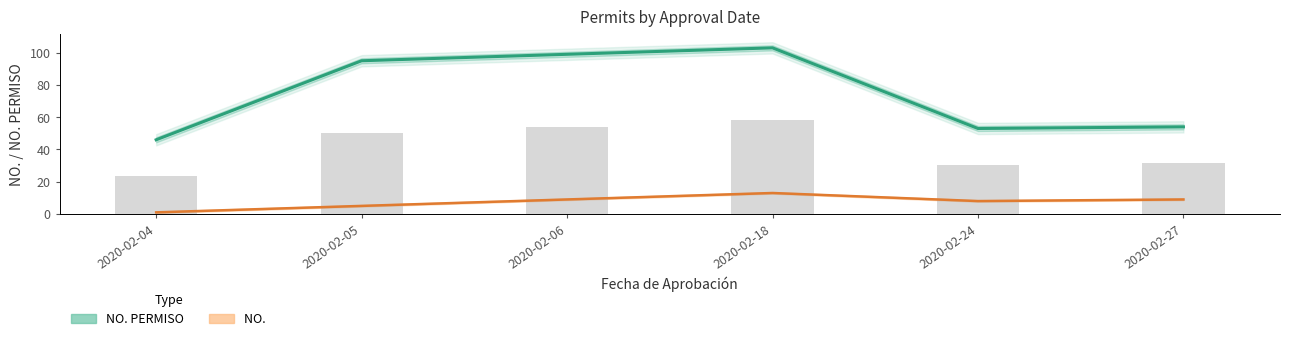

Count the number of data series in this chart.

2